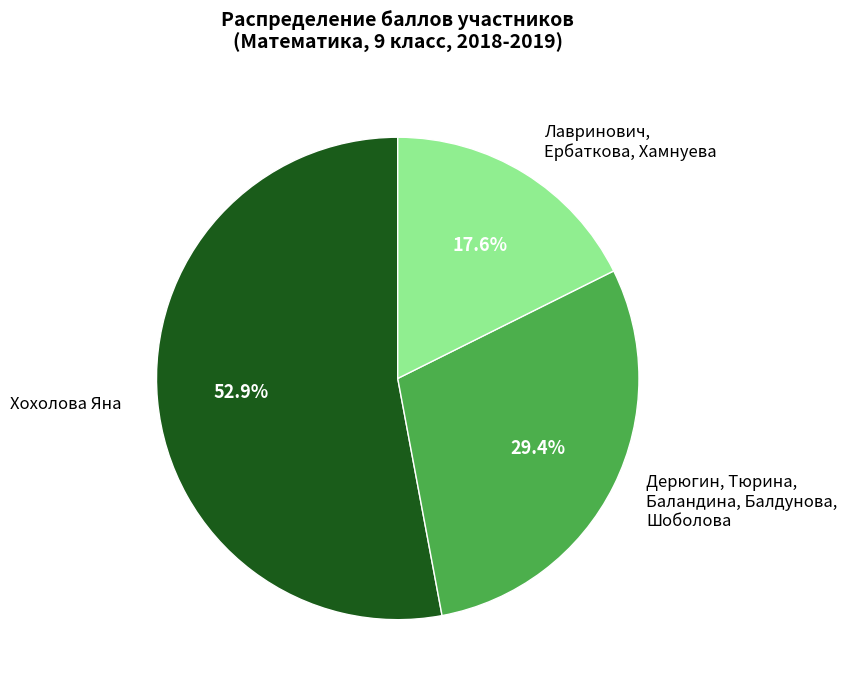

What is the ratio of the value at Дерюгин, Тюрина, Баландина, Балдунова, Шоболова to the value at Хохолова Яна?

0.6